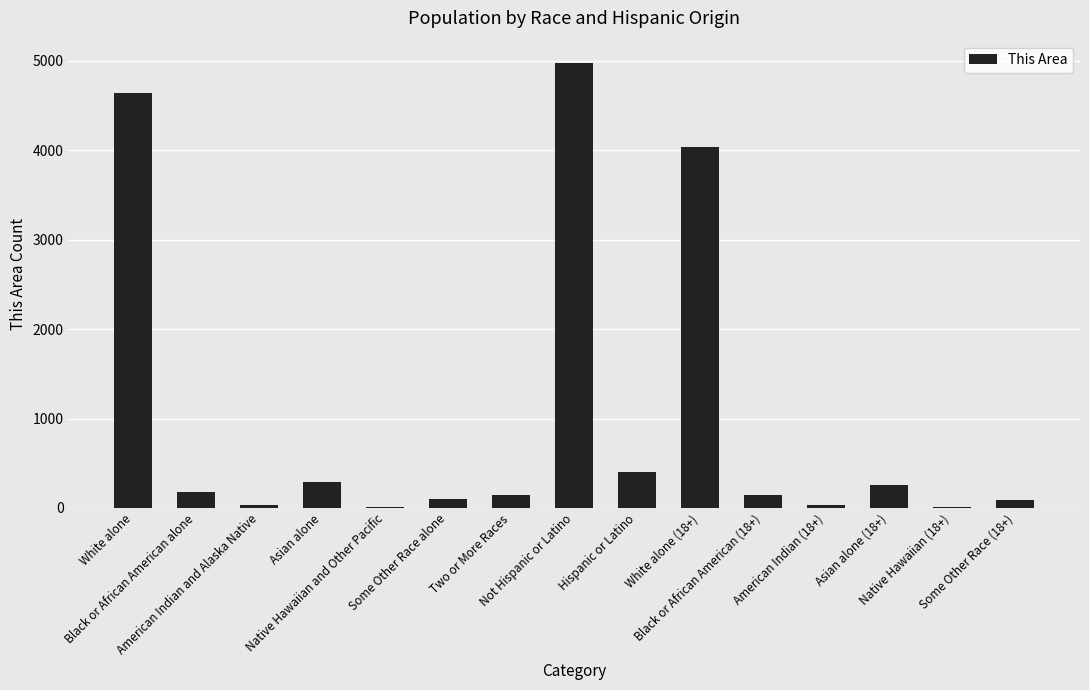

Which category has the lowest value across all series?

Native Hawaiian and Other Pacific